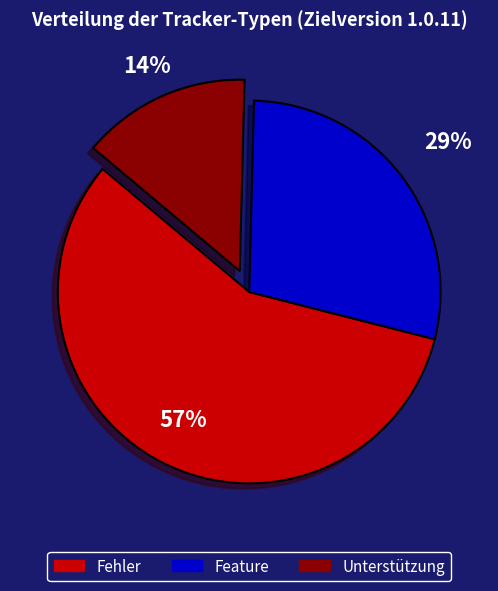

To the nearest percent, what percentage of the pie is Unterstützung?

14%